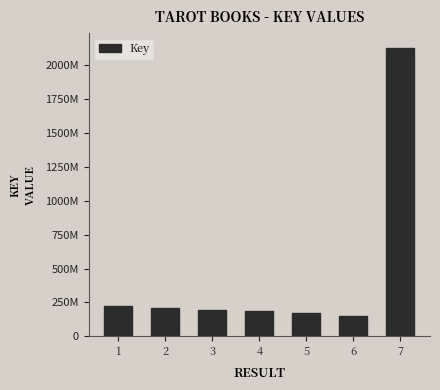

The value at 2 is 206135528. True or false?

True